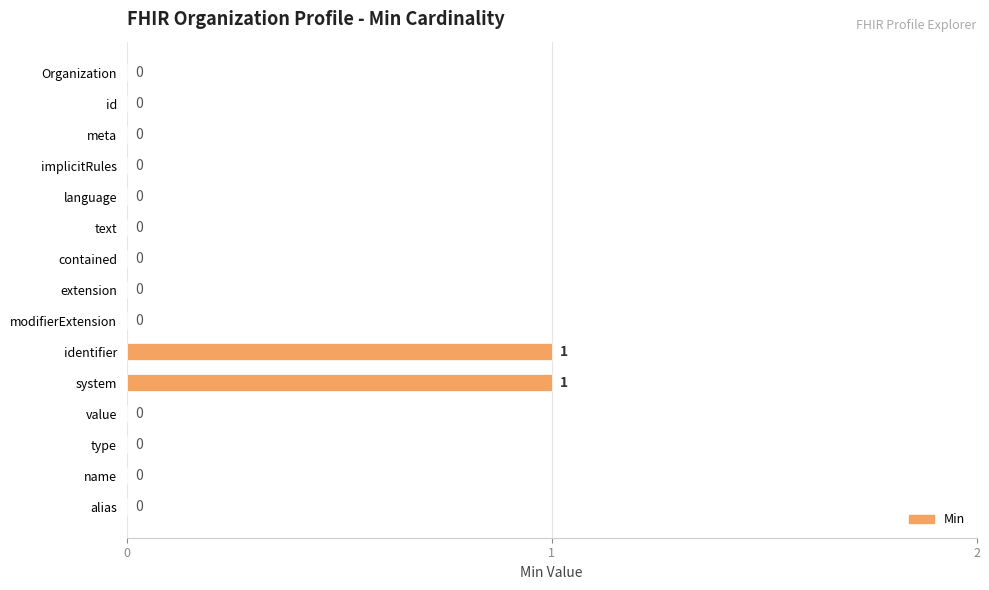

How many categories are shown in the chart?

15